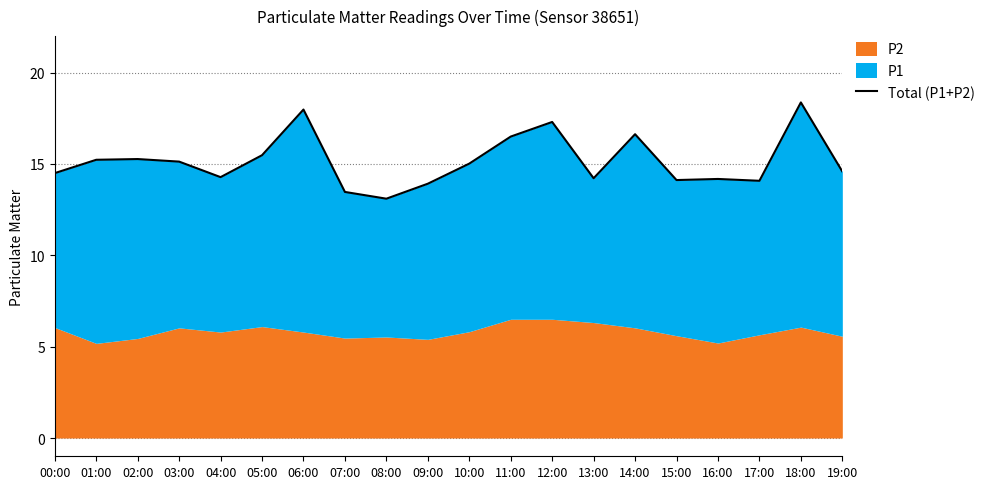

What position from the left is 14:00?

15